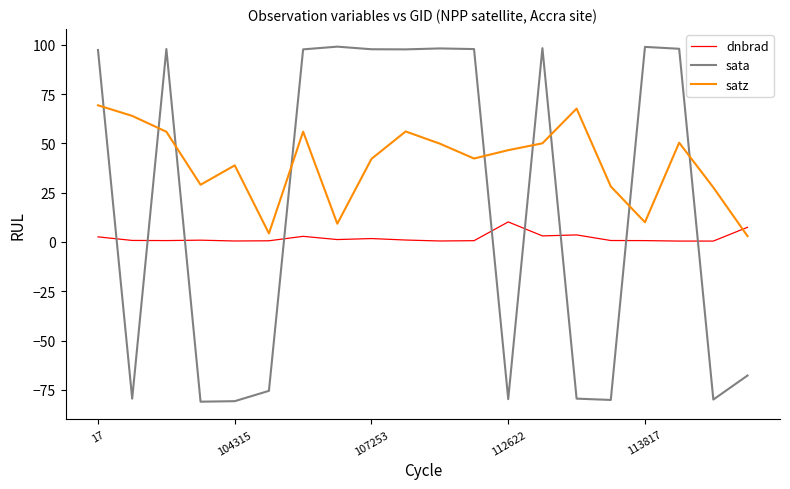

What is the smallest value displayed?

-81.0